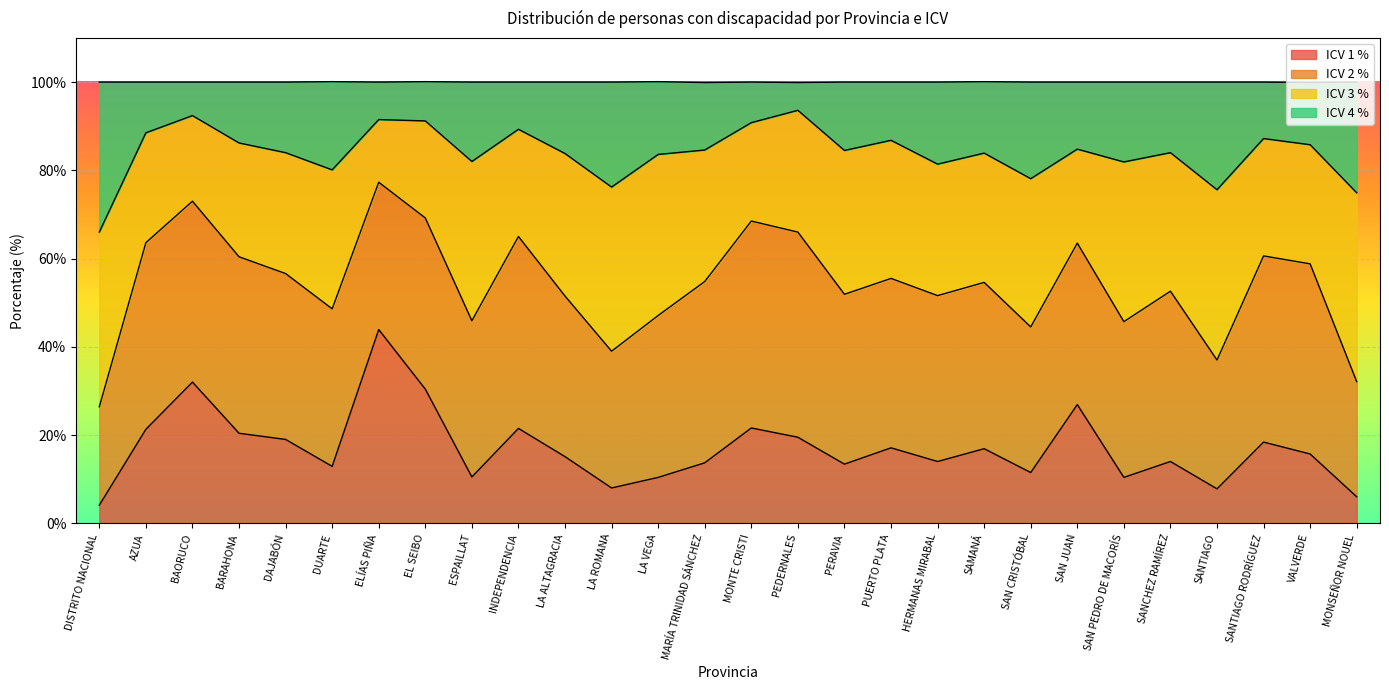

What is the total value across all series at INDEPENDENCIA?

100.0